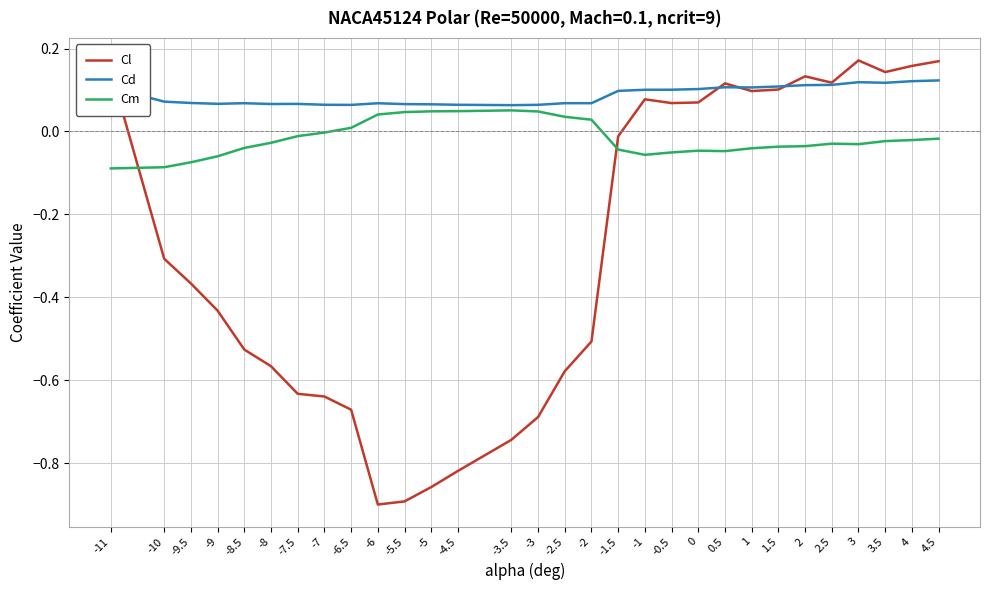

Does the chart have visible grid lines?

Yes